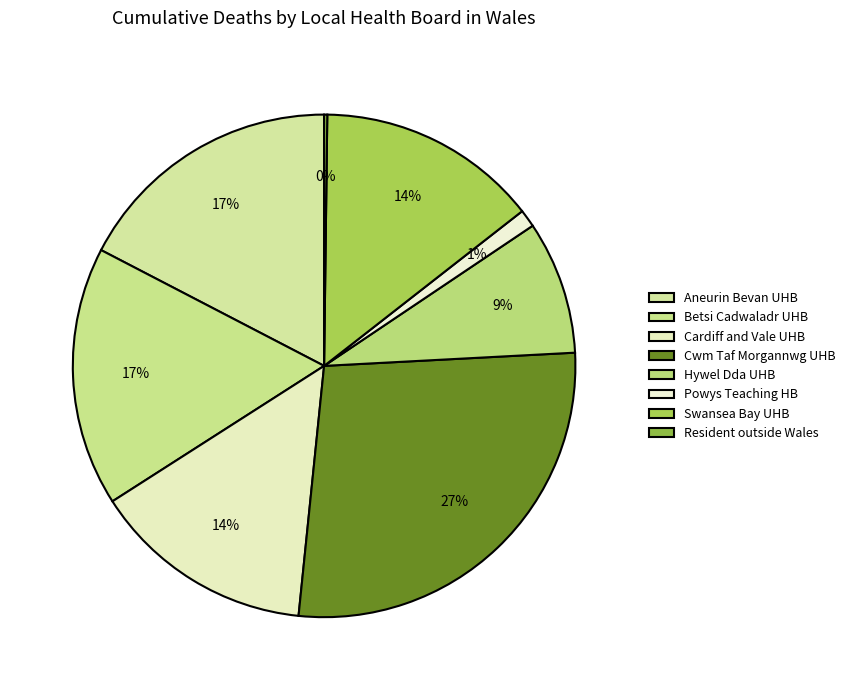

Is there any slice that represents more than half of the pie?

No